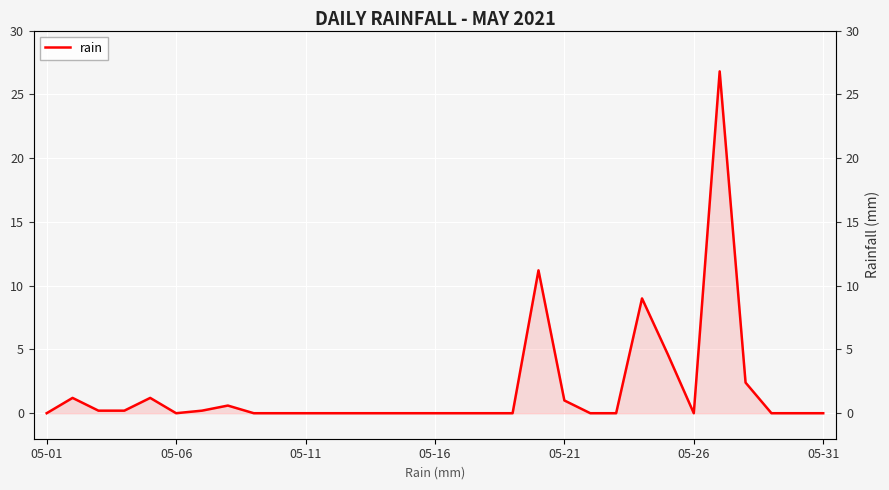

What is the average value?

1.9